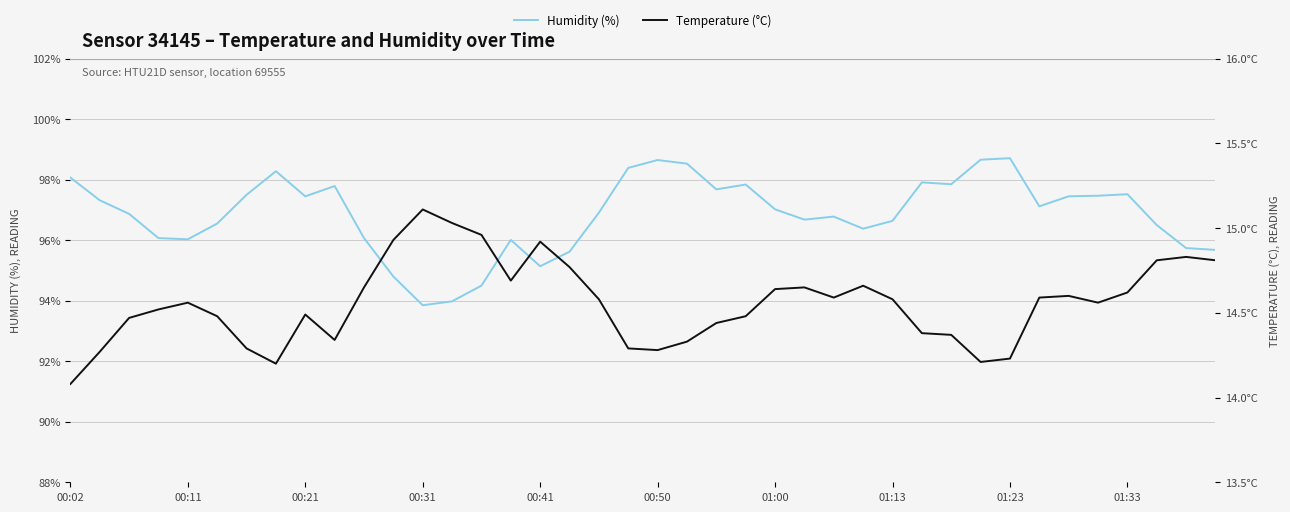

Between 22 and 37, which is larger?

22